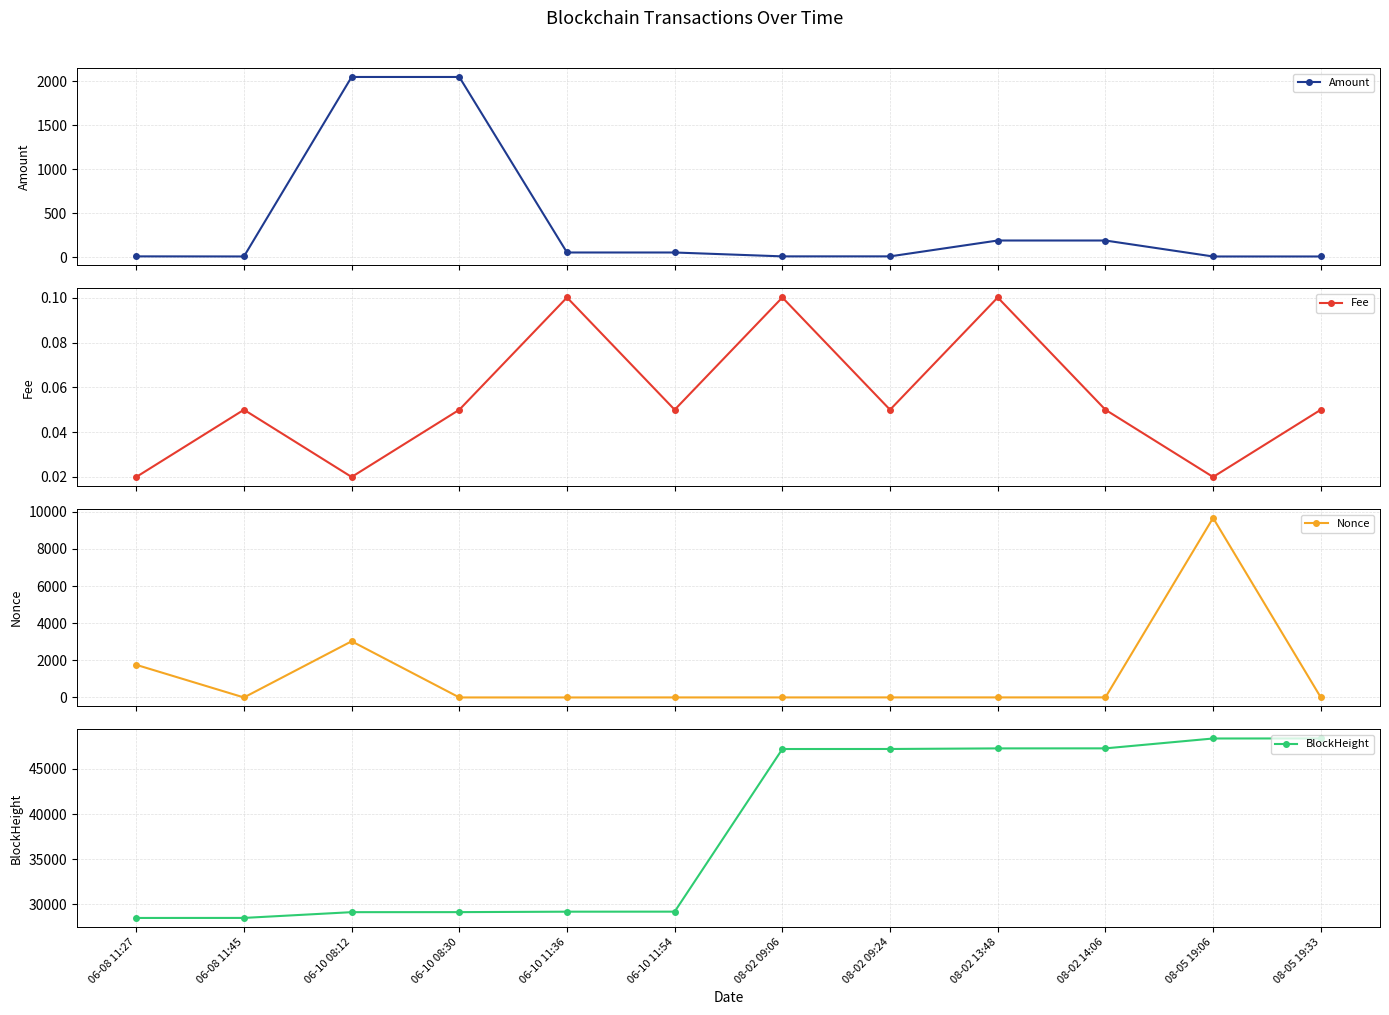

True or false: Amount and BlockHeight intersect in this chart.

False